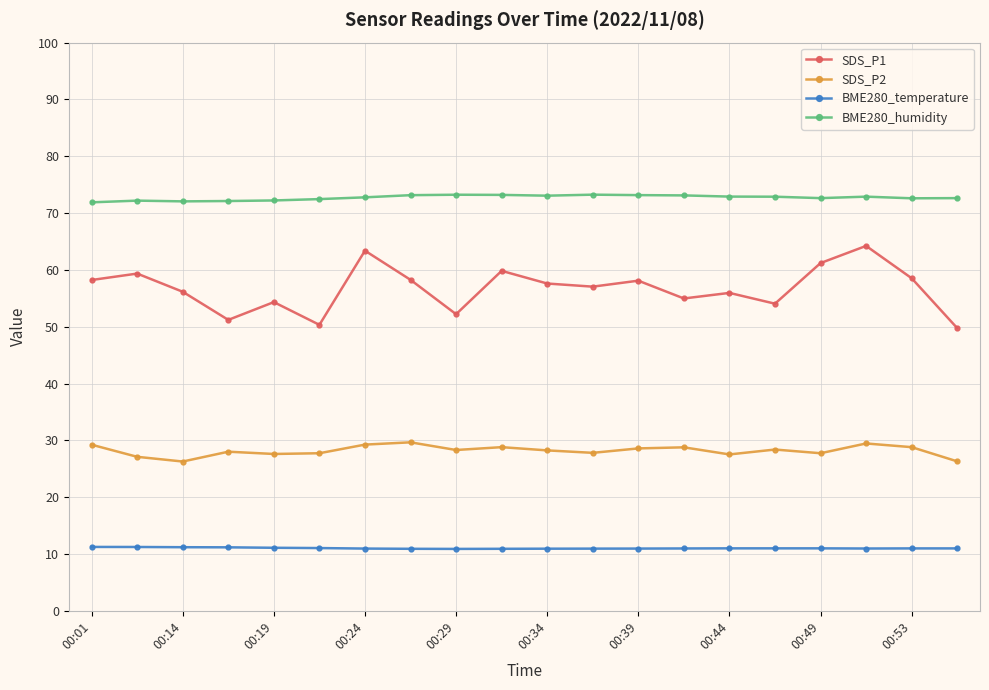

Does the chart have visible grid lines?

Yes